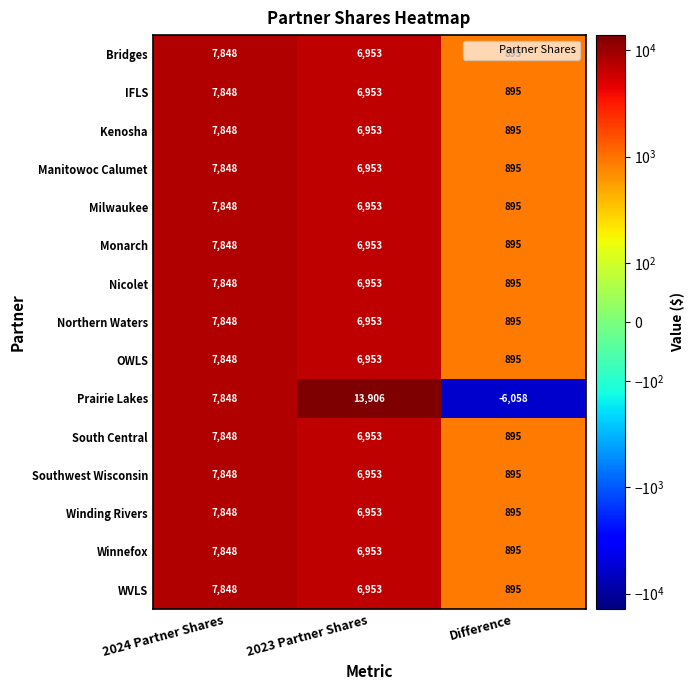

At which category is the sum across all series the highest?

2024 Partner Shares